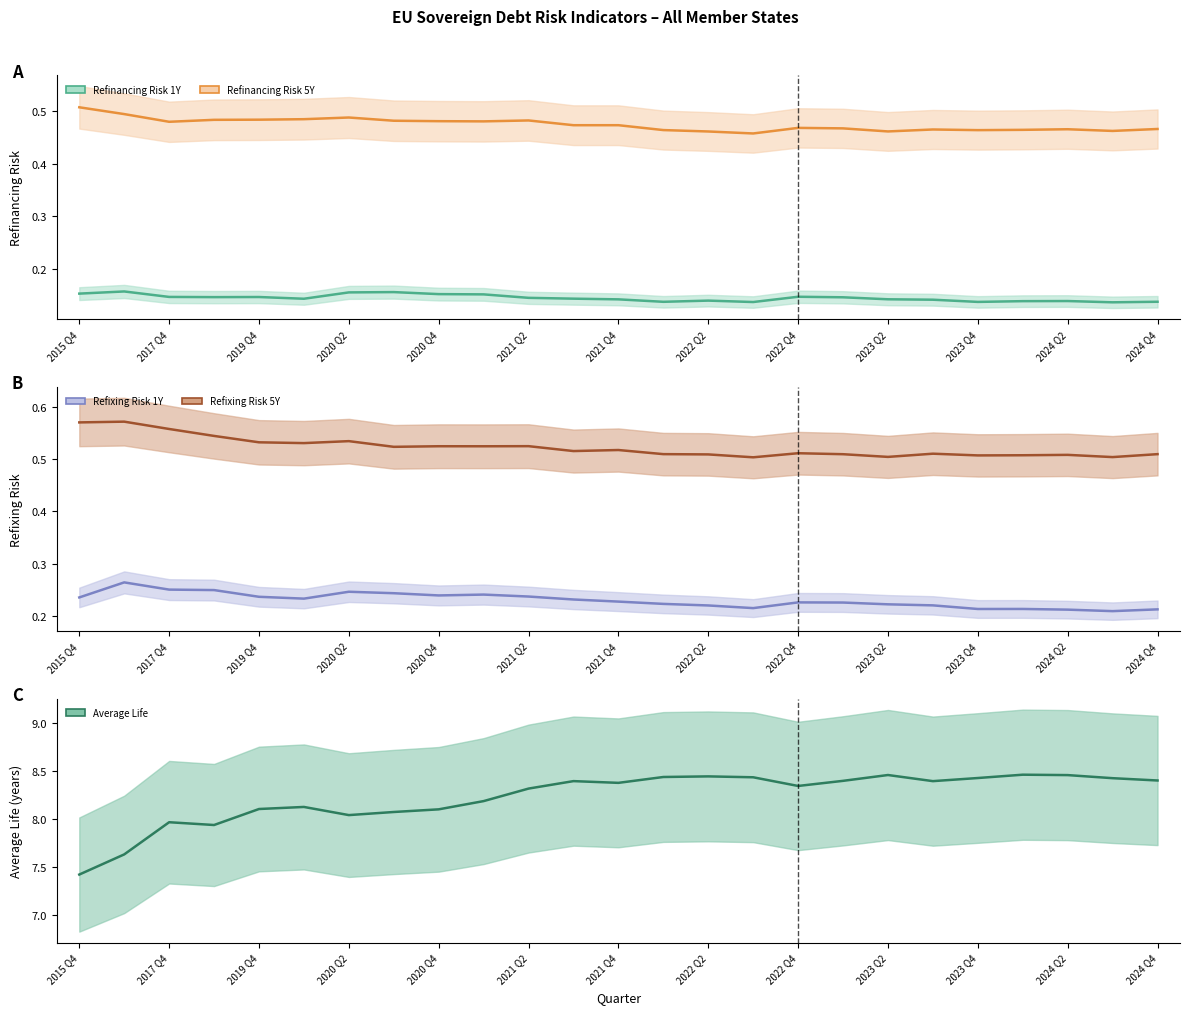

Is the value of Refixing Risk 5Y at 2022 Q4 greater than the value of Refixing Risk 1Y at 2021 Q2?

Yes